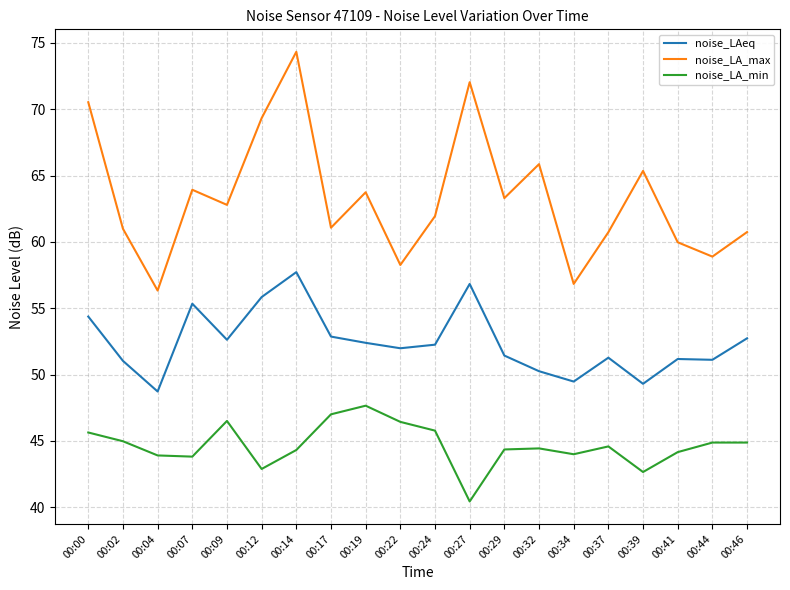

At which category is the sum across all series the highest?

00:14